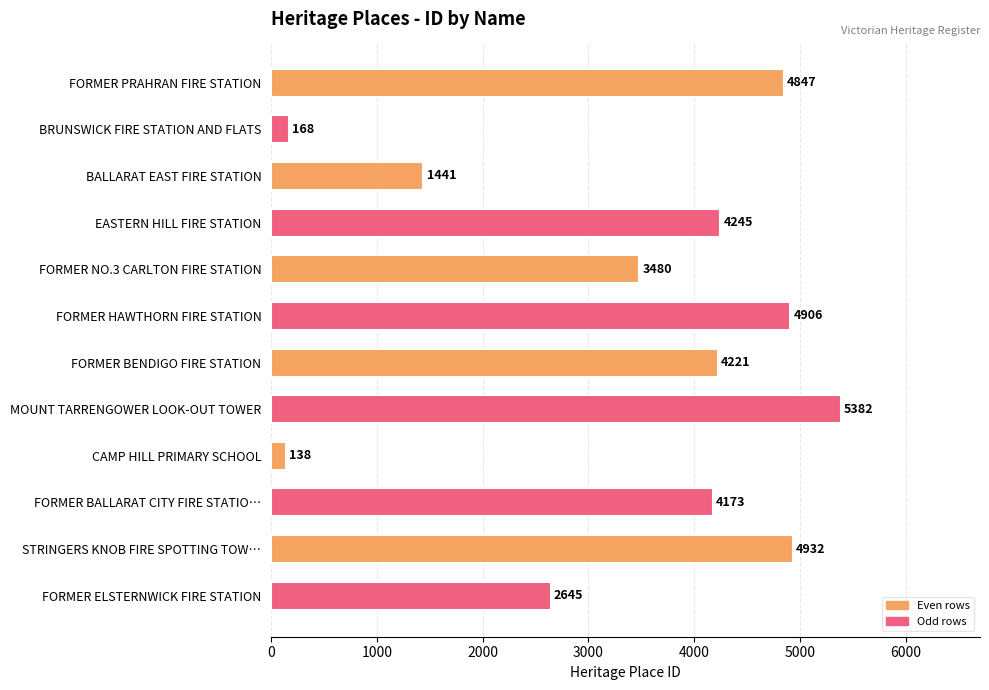

List the labels in order of value, largest first.

MOUNT TARRENGOWER LOOK-OUT TOWER, STRINGERS KNOB FIRE SPOTTING TOW…, FORMER HAWTHORN FIRE STATION, FORMER PRAHRAN FIRE STATION, EASTERN HILL FIRE STATION, FORMER BENDIGO FIRE STATION, FORMER BALLARAT CITY FIRE STATIO…, FORMER NO.3 CARLTON FIRE STATION, FORMER ELSTERNWICK FIRE STATION, BALLARAT EAST FIRE STATION, BRUNSWICK FIRE STATION AND FLATS, CAMP HILL PRIMARY SCHOOL